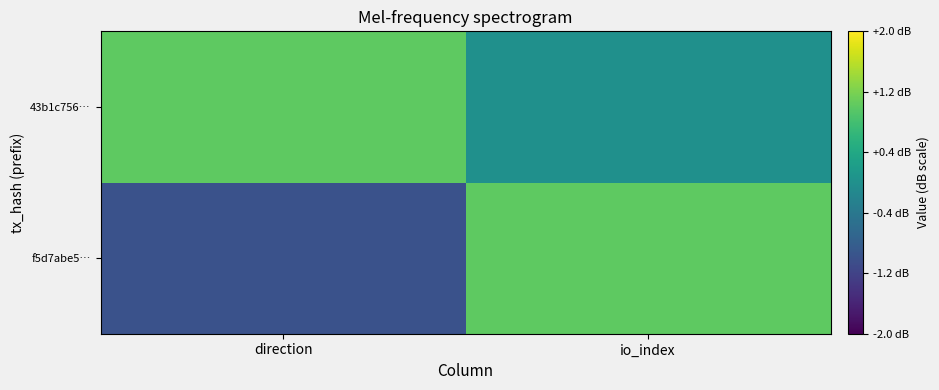

At which category is the sum across all series the highest?

io_index